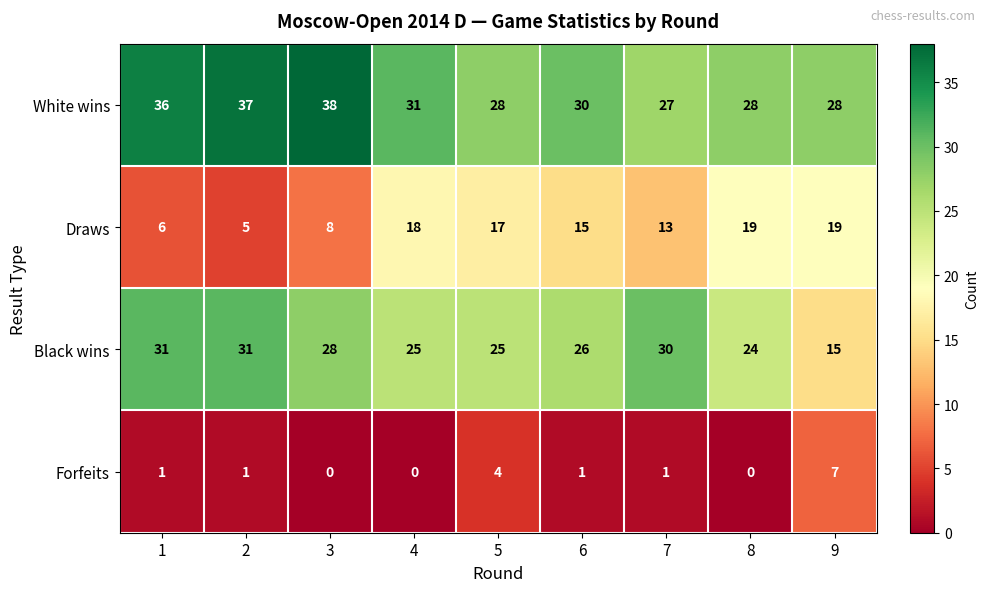

What is the greatest value displayed?

38